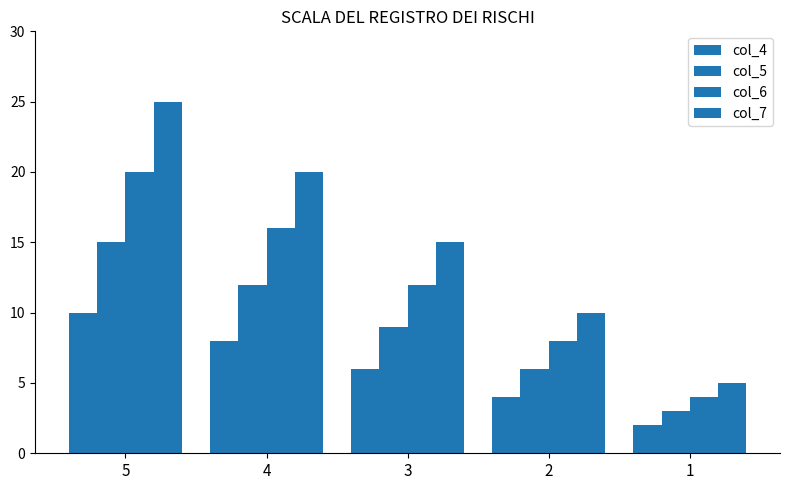

At how many categories does at least one series exceed 19?

2